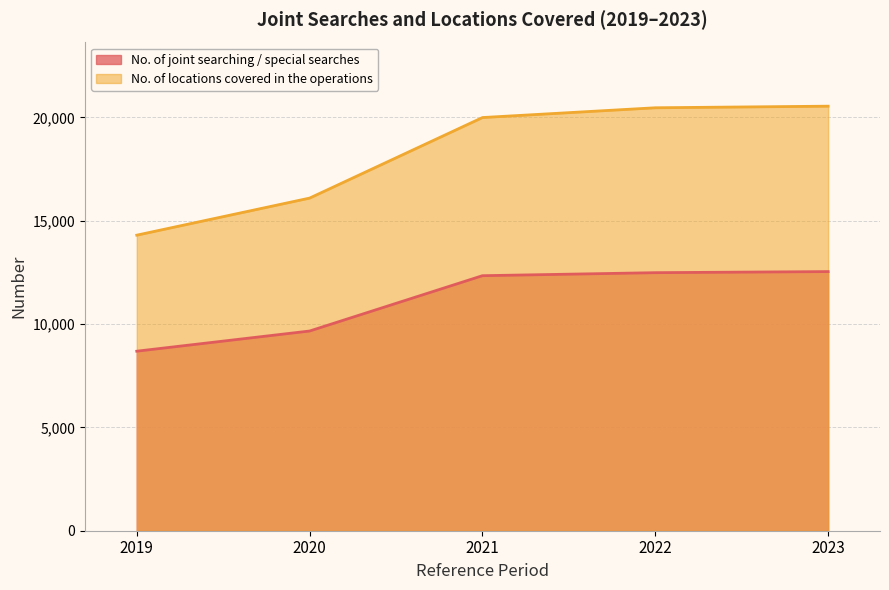

Where is No. of locations covered in the operations nearest to the value 17420?

2020